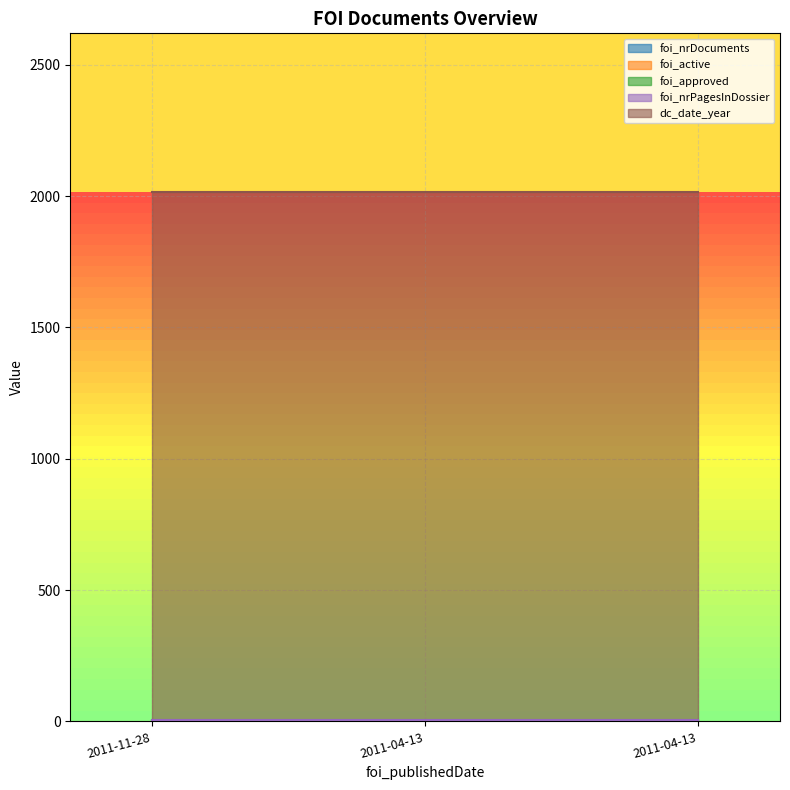

How many lines are shown in the chart?

5